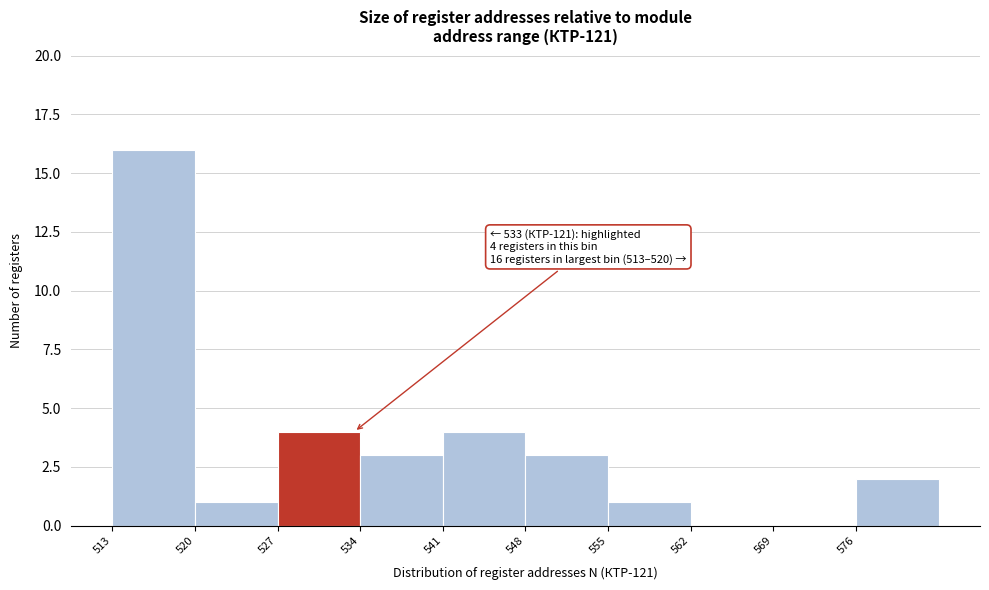

Which range on the x-axis has the tallest bar?

513 to 520